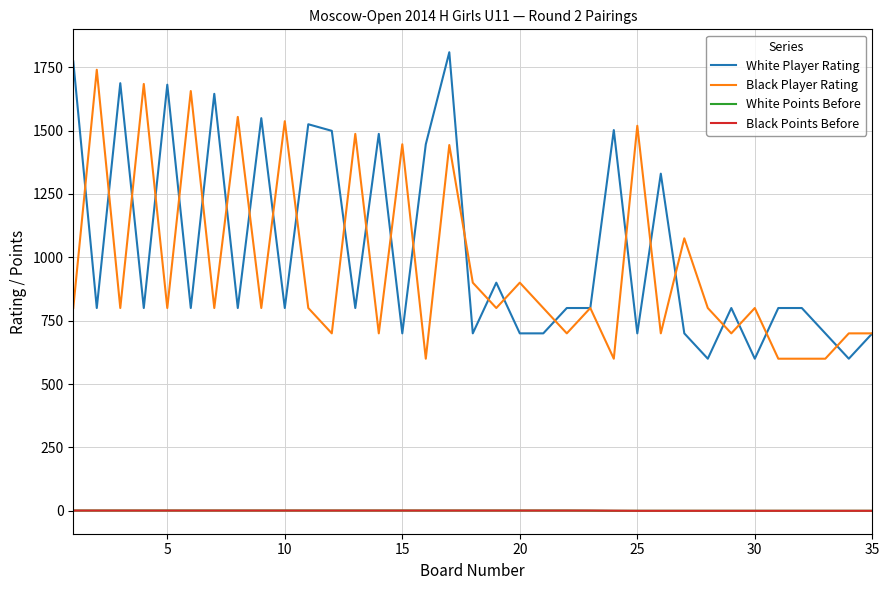

What is the highest value of the White Points Before series?

1.0